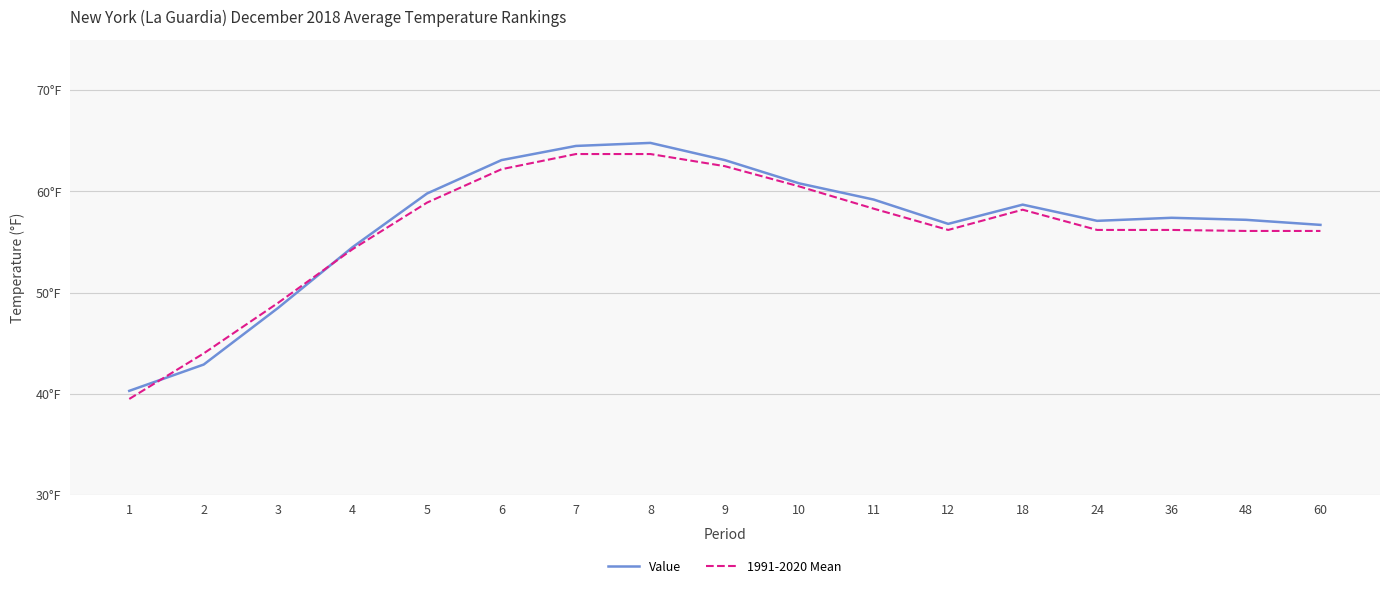

True or false: 1991-2020 Mean has a value of 62.2 at 6.

True